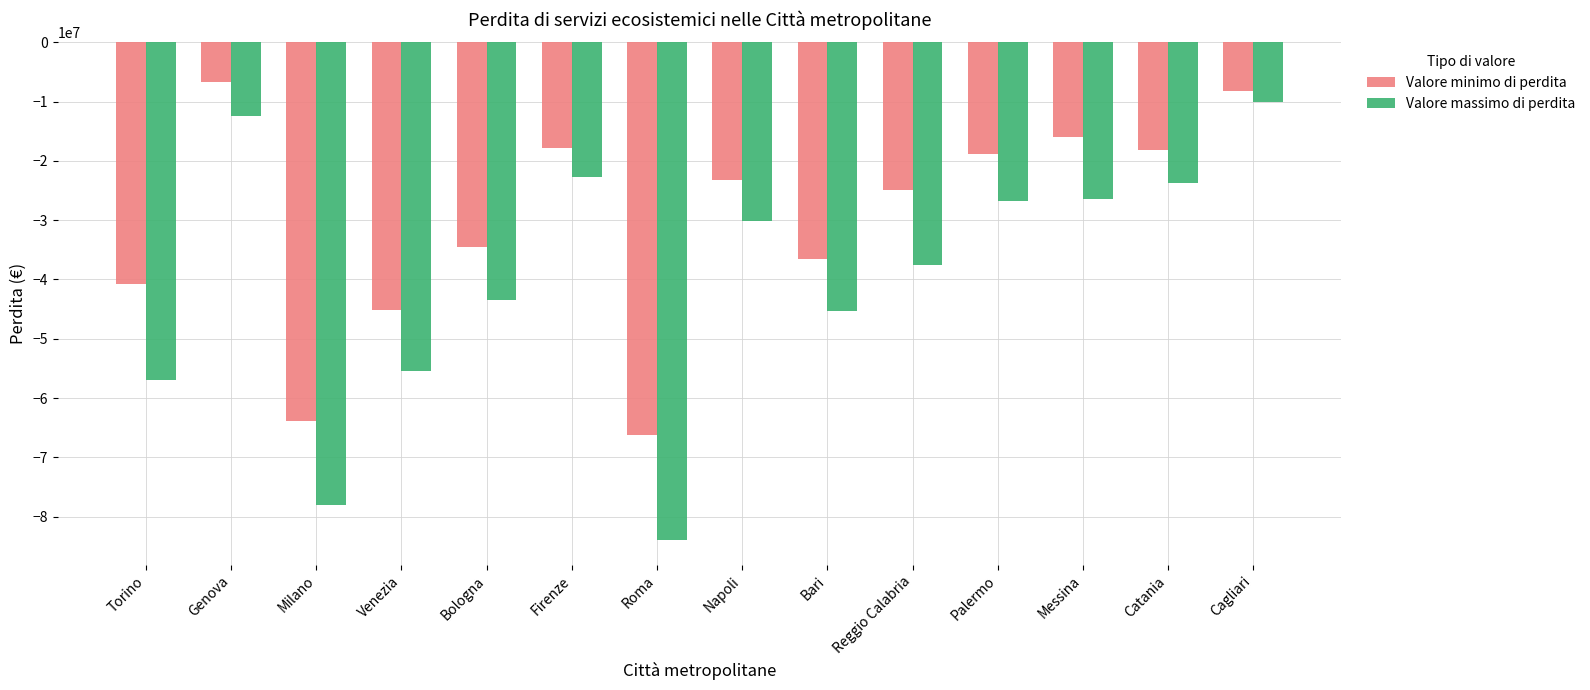

How many values in the Valore massimo di perdita series exceed -30133715?

6